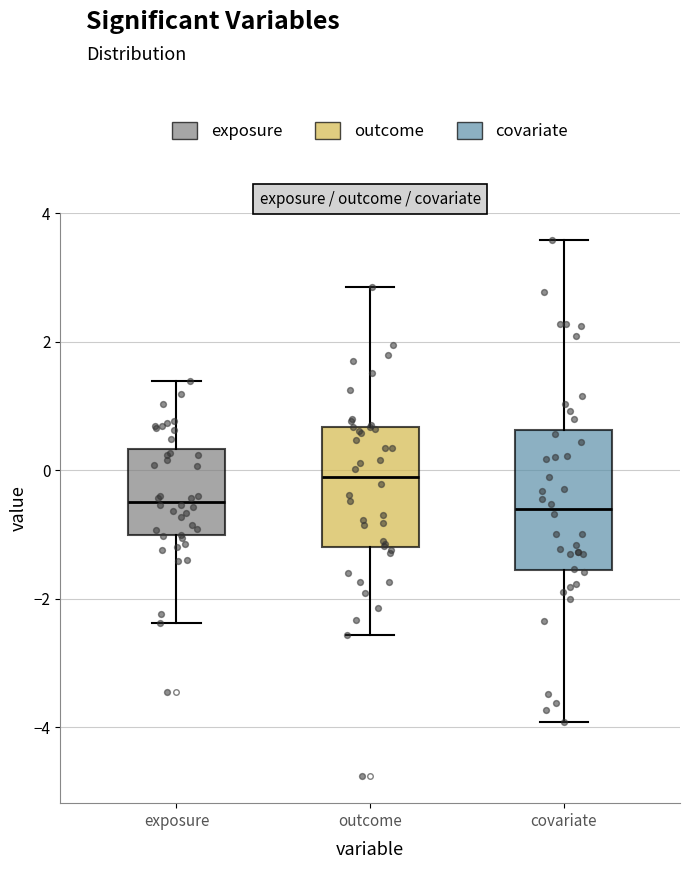

Which box is the tallest, from its lower edge to its upper edge?

covariate